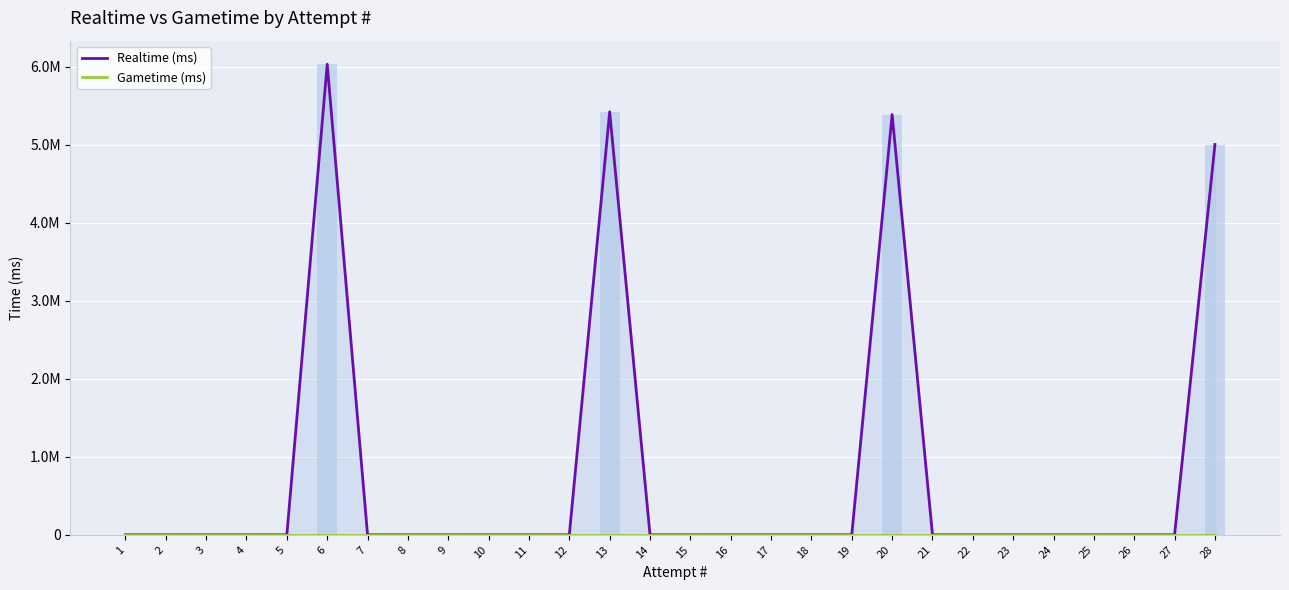

Does the chart contain any negative values?

No